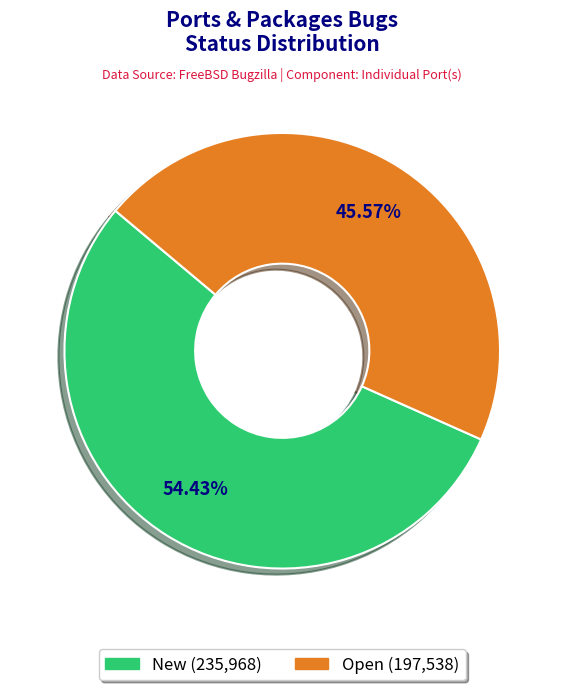

Which slice represents more than half of the pie?

New